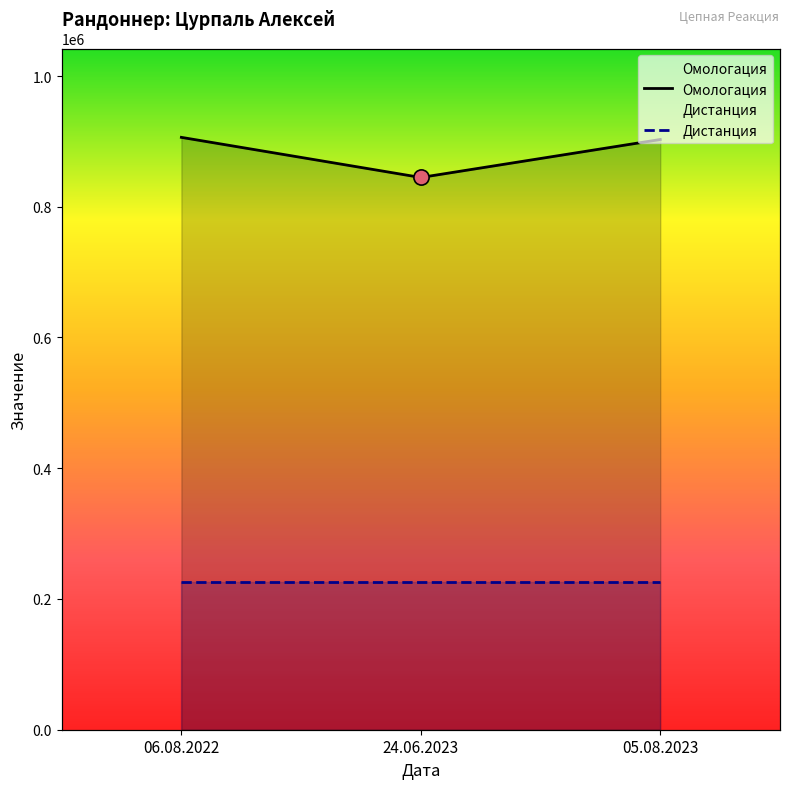

What is the ratio of the value at 06.08.2022 to the value at 05.08.2023?

1.0